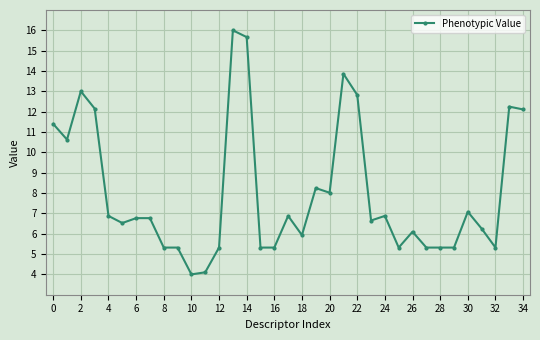

What is the difference between the maximum and minimum values?

12.0